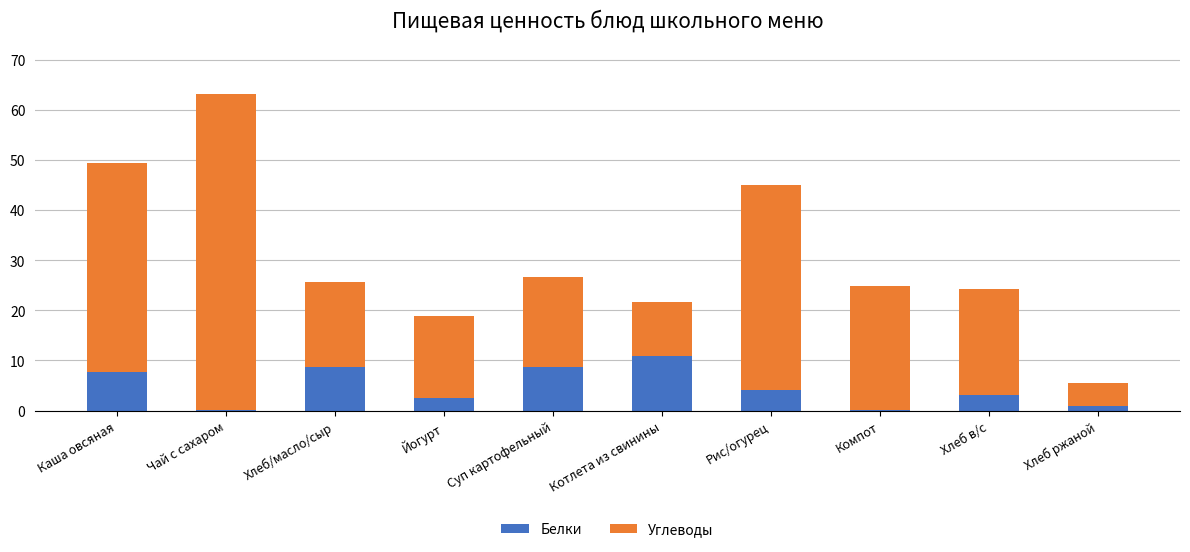

Which category has the highest value in the Белки series?

Котлета из свинины